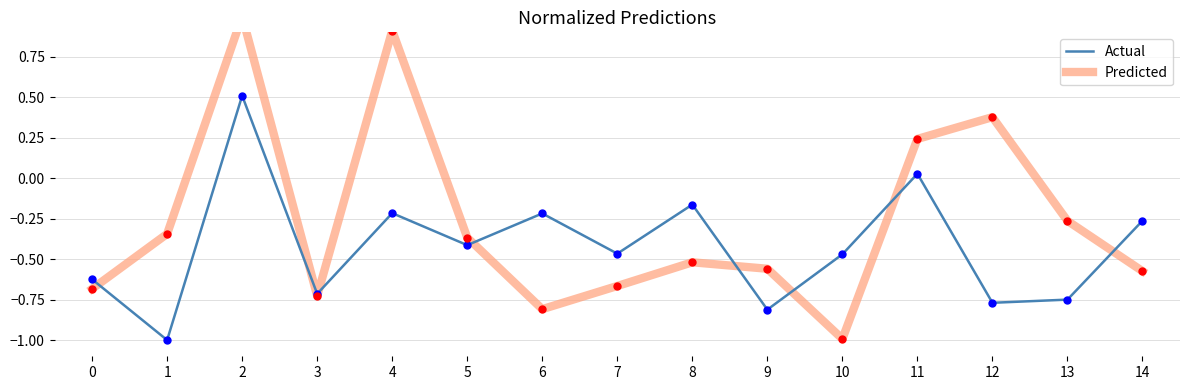

Is the value of Predicted at 10 greater than the value of Actual at 9?

No